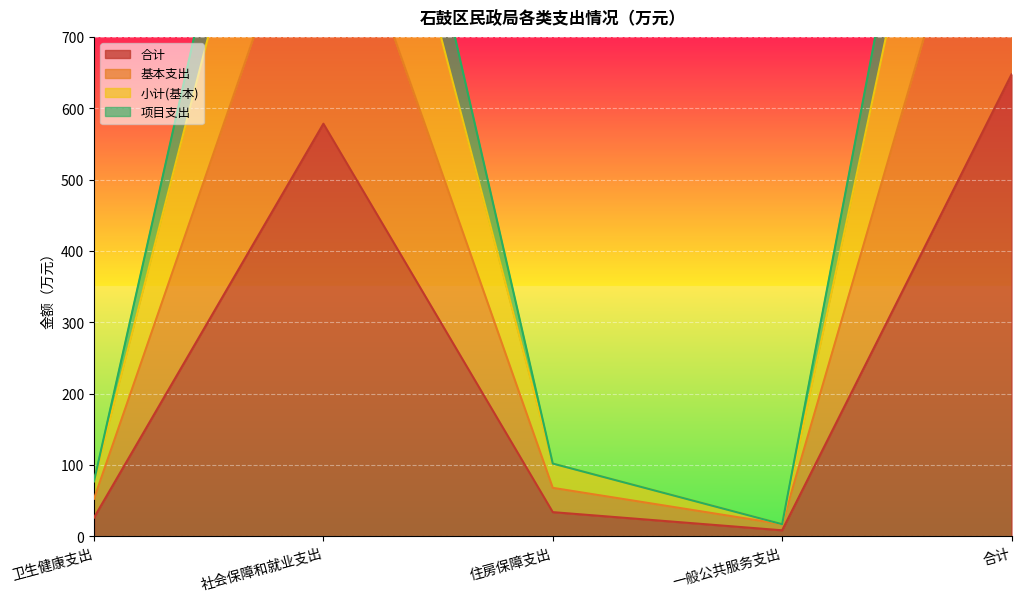

Count the number of data series in this chart.

4